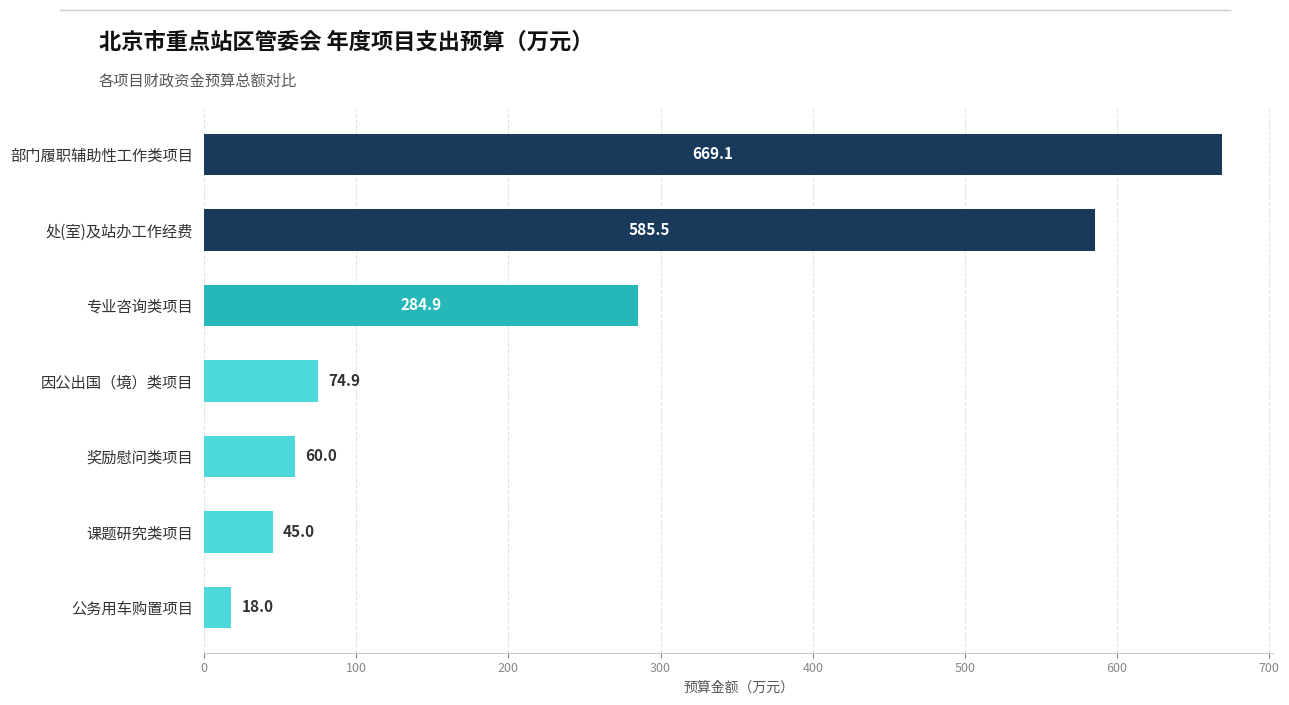

What is the average value?

248.2